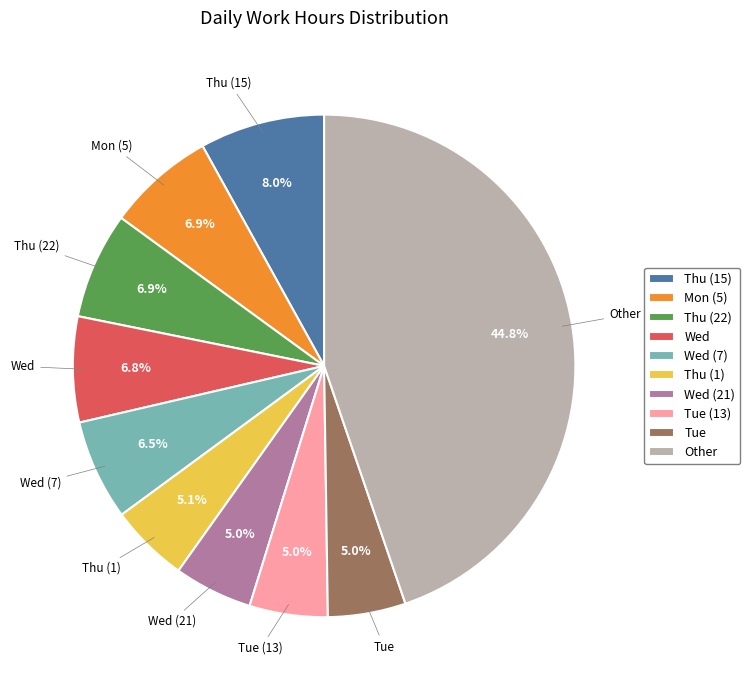

How many slices are in this pie chart?

10